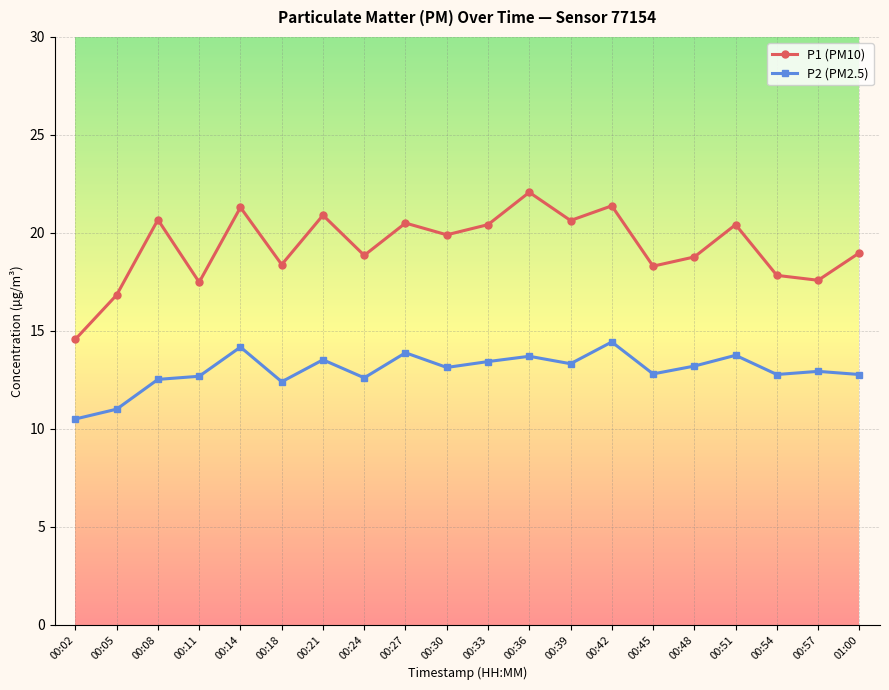

What are all the series names shown in the legend?

P1 (PM10), P2 (PM2.5)